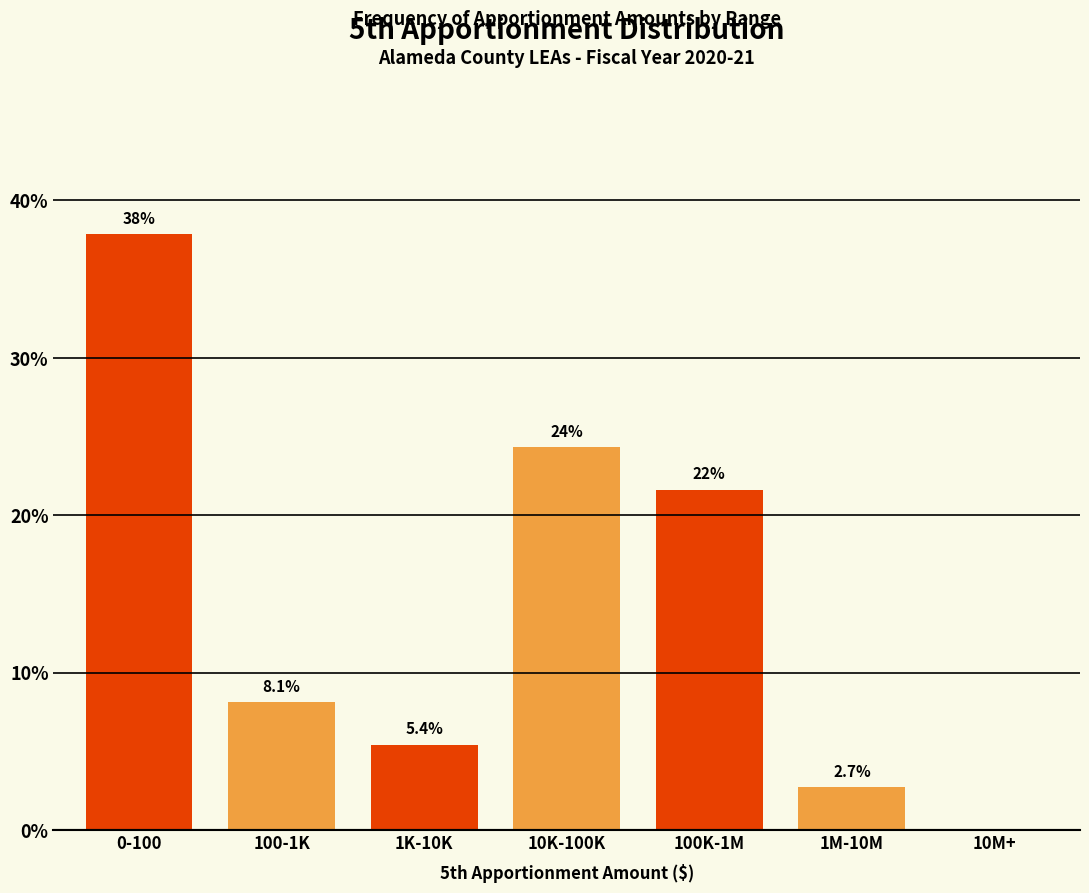

Reading left to right, what are all the values shown in this chart?

0-100=37.8	100-1K=8.1	1K-10K=5.4	10K-100K=24.3	100K-1M=21.6	1M-10M=2.7	10M+=0.0